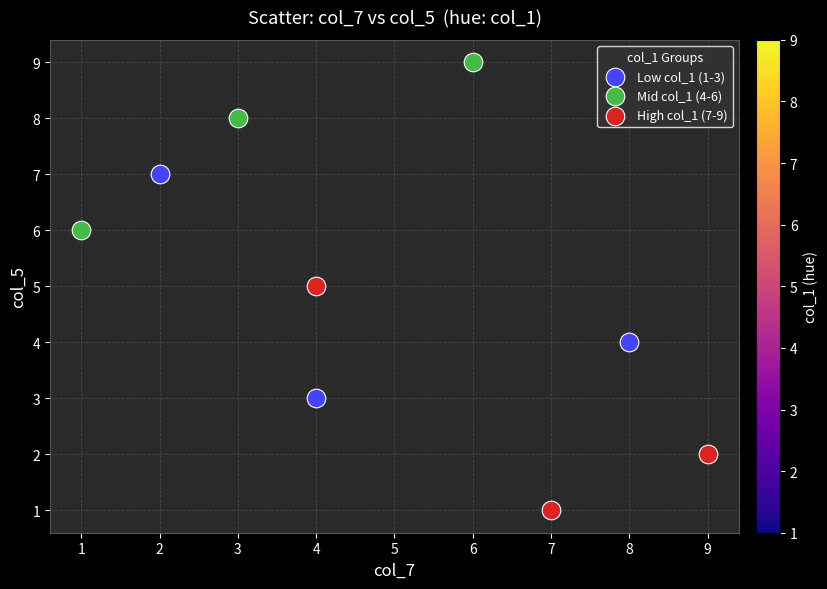

What are all the series names shown in the legend?

Low col_1 (1-3), Mid col_1 (4-6), High col_1 (7-9)